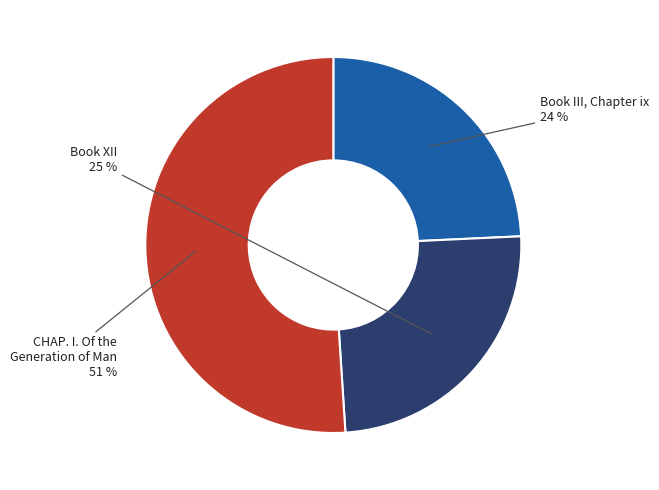

How many slices are in this pie chart?

3